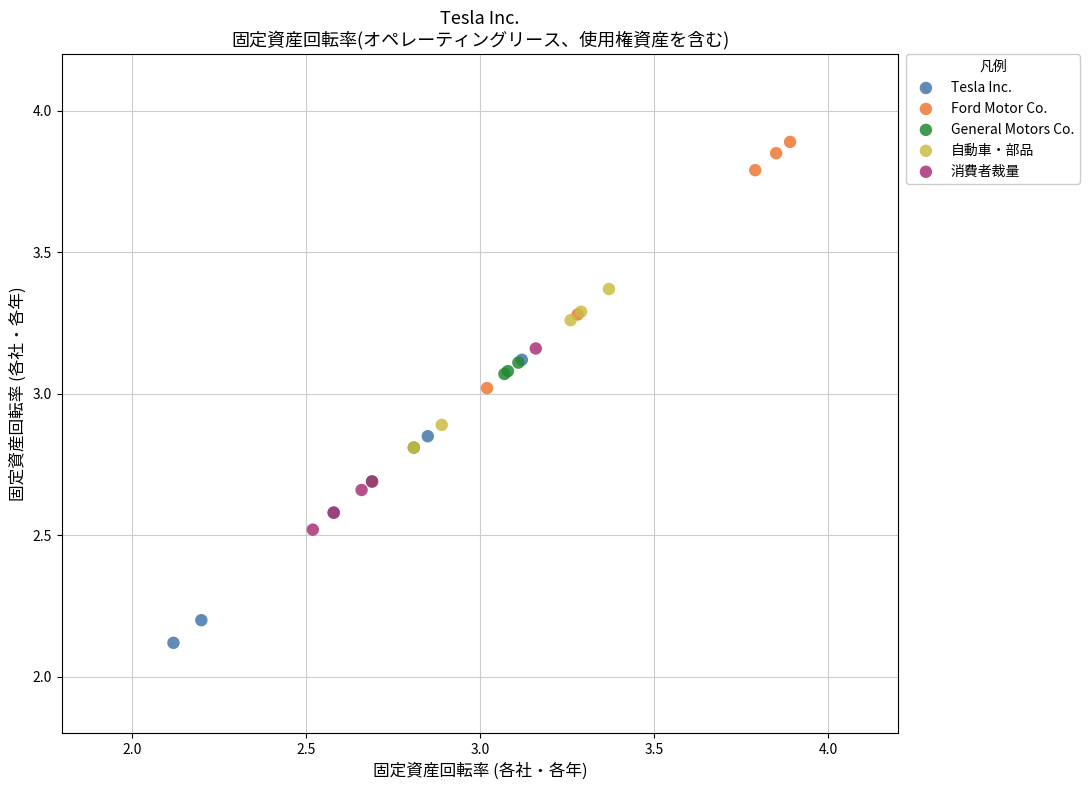

What are all the series names shown in the legend?

Tesla Inc., Ford Motor Co., General Motors Co., 自動車・部品, 消費者裁量